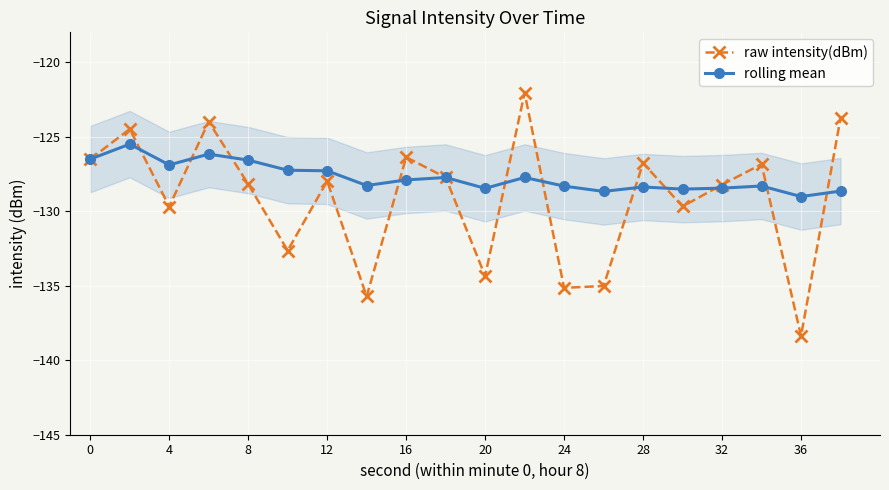

What is the smallest value displayed?

-138.4